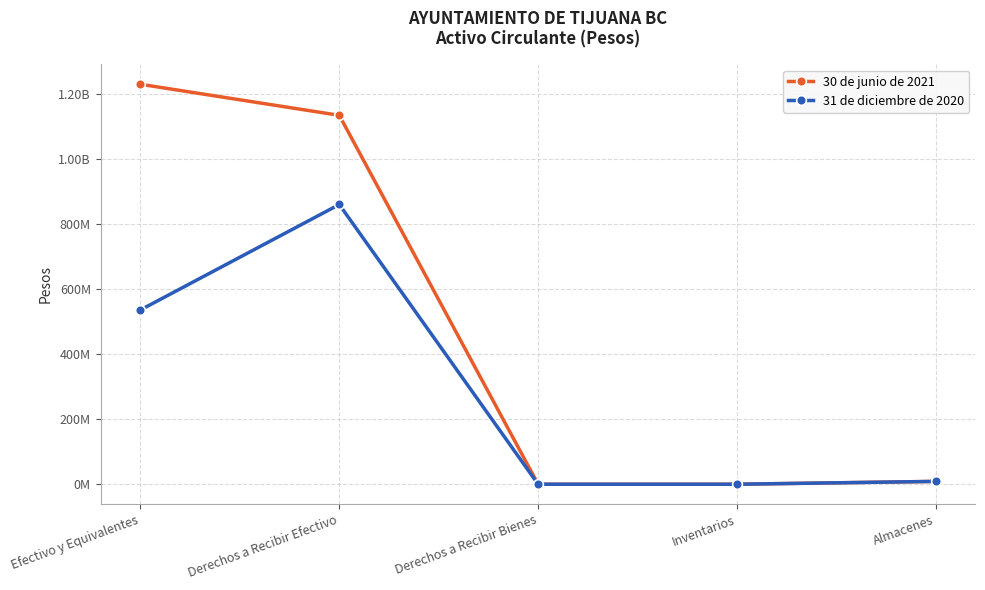

What is the label of the 2nd point from the left?

Derechos a Recibir Efectivo